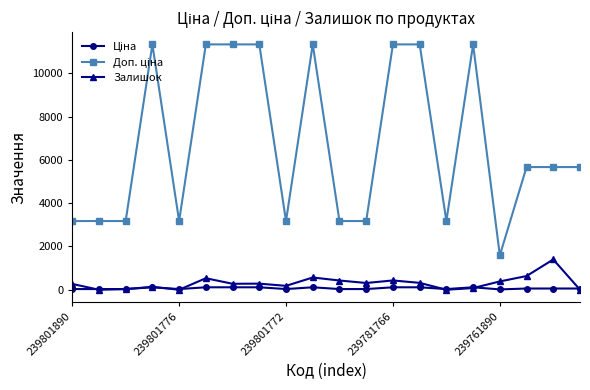

How many lines are shown in the chart?

3